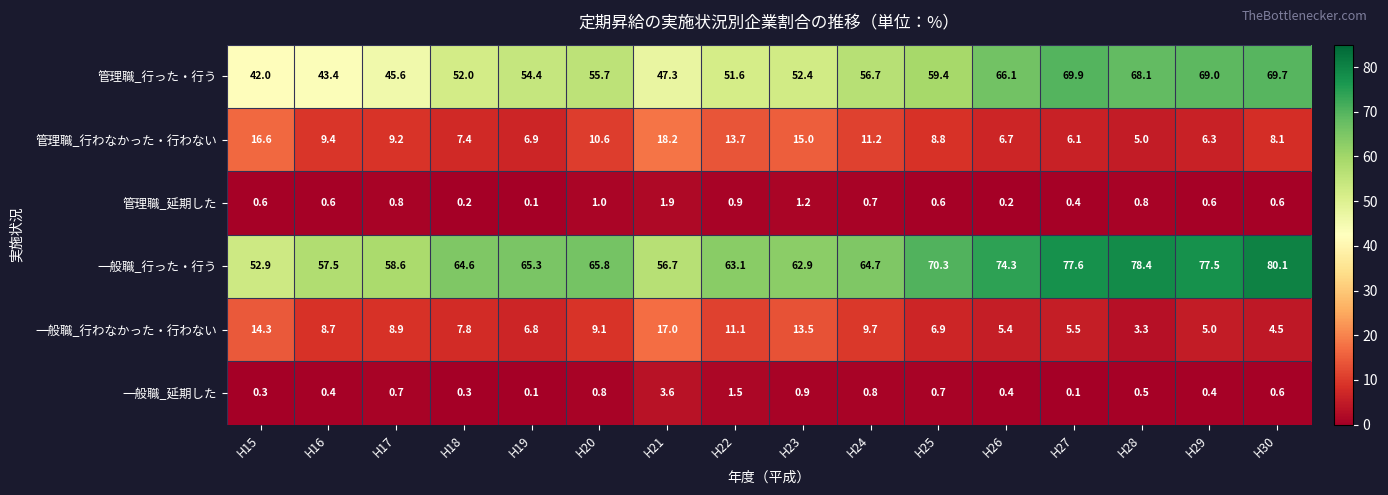

What is the spread (max minus min) of values at H27?

77.5